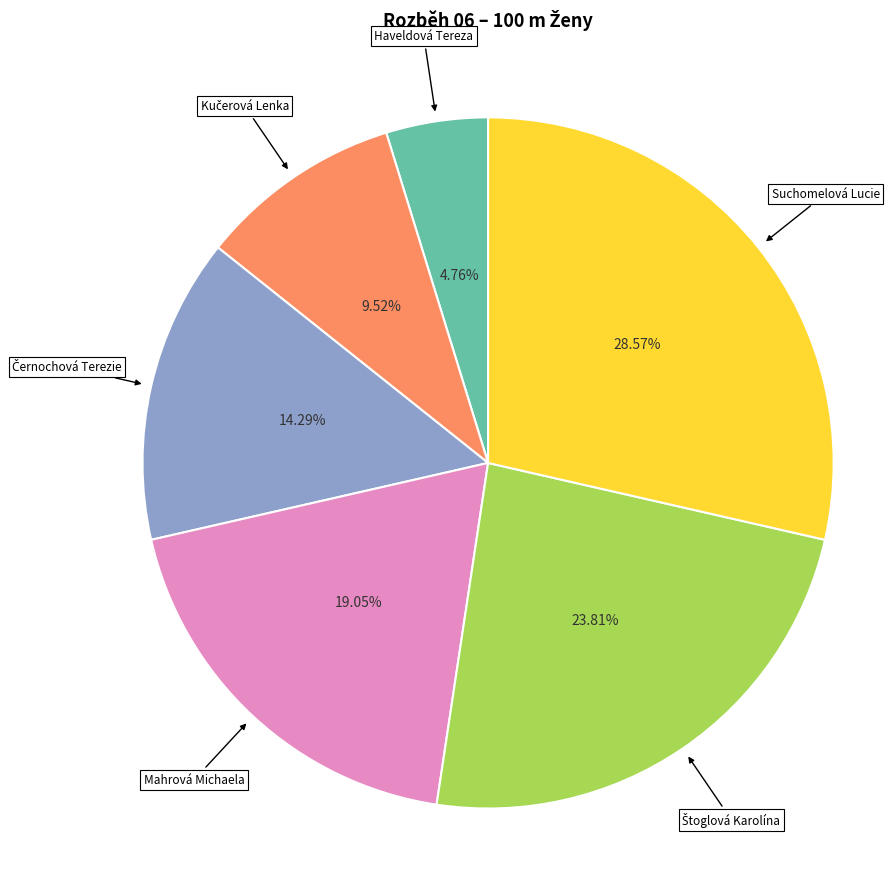

What percentage is the Suchomelová Lucie slice, to the nearest percent?

29%